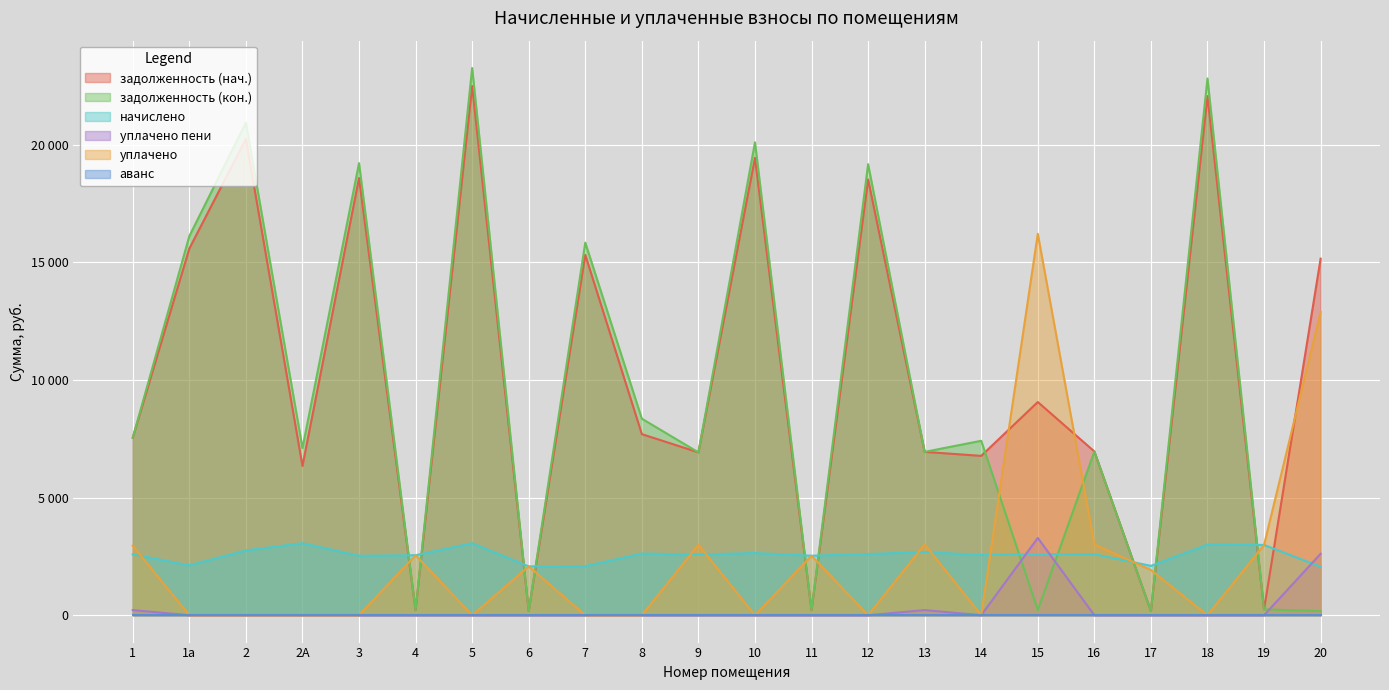

How many positive values does the уплачено пени series have?

4